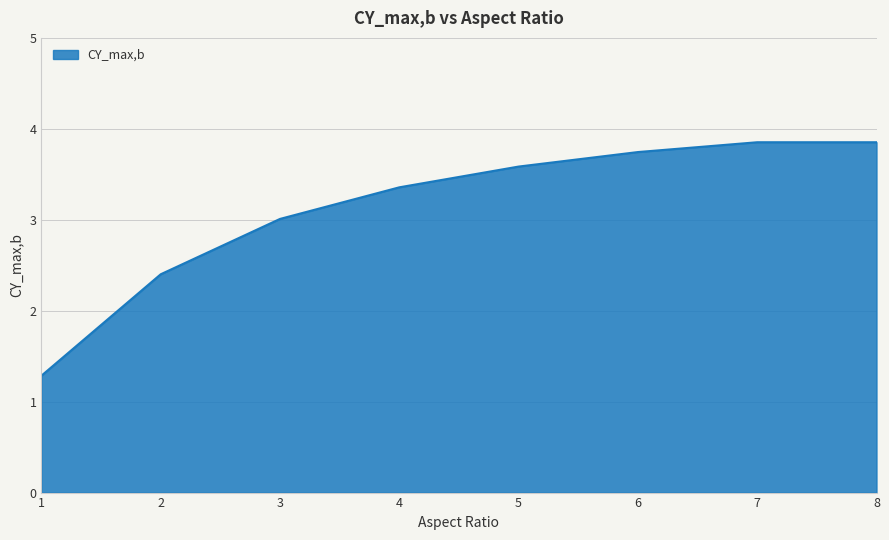

The chart shows a value of 1.2 at 3. True or false?

False